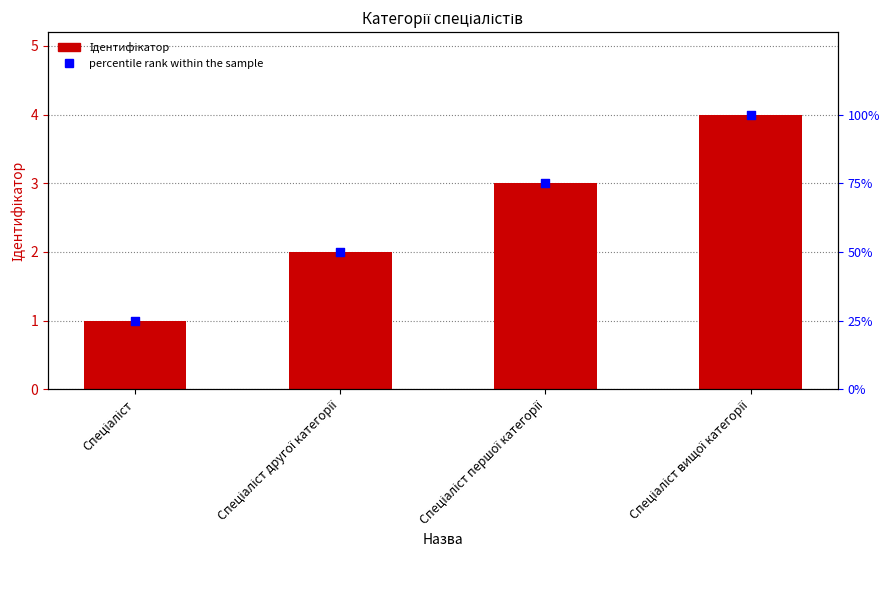

At how many categories does at least one series exceed 17?

4